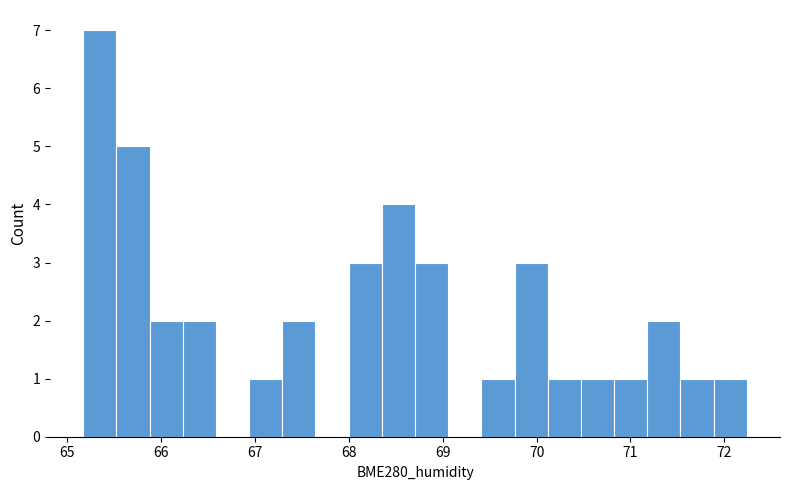

Read against the x-axis, roughly where is the centre of the tallest bar?

65.3